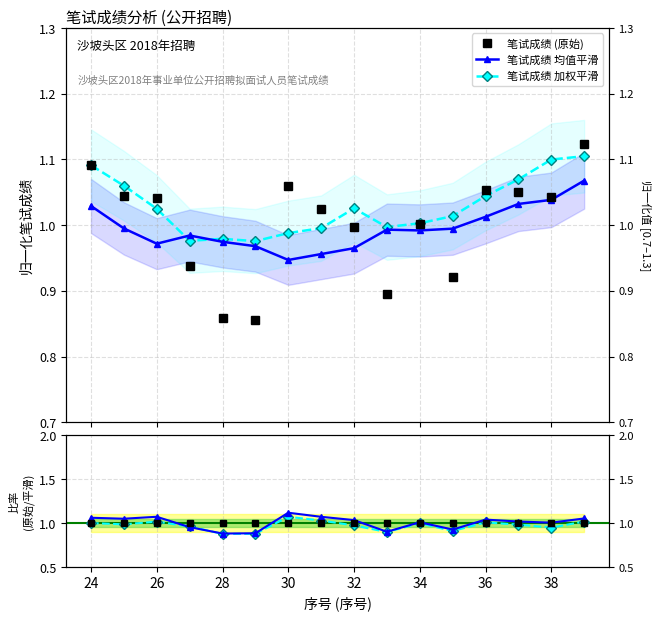

Reading right to left, list all the values displayed in this chart.

笔试成绩 (原始): 1.1	1.0	1.1	1.1	0.9	1.0	0.9	1.0	1.0	1.1	0.9	0.9	0.9	1.0	1.0	1.1
笔试成绩 均值平滑: 1.1	1.0	1.0	1.0	1.0	1.0	1.0	1.0	1.0	0.9	1.0	1.0	1.0	1.0	1.0	1.0
笔试成绩 加权平滑: 1.1	1.1	1.1	1.0	1.0	1.0	1.0	1.0	1.0	1.0	1.0	1.0	1.0	1.0	1.1	1.1
均值平滑比率: 1.1	1.0	1.0	1.0	0.9	1.0	0.9	1.0	1.1	1.1	0.9	0.9	1.0	1.1	1.0	1.1
加权平滑比率: 1.0	0.9	1.0	1.0	0.9	1.0	0.9	1.0	1.0	1.1	0.9	0.9	1.0	1.0	1.0	1.0
原始比率基线: 1.0	1.0	1.0	1.0	1.0	1.0	1.0	1.0	1.0	1.0	1.0	1.0	1.0	1.0	1.0	1.0